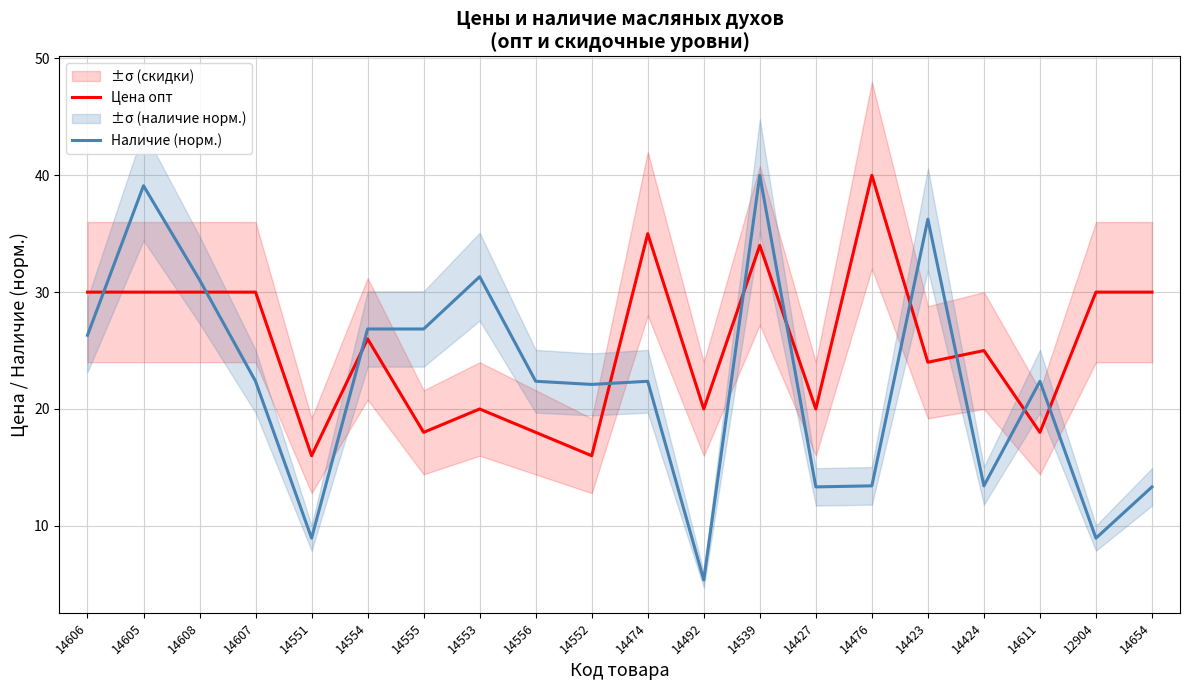

What position from the left is 14605?

2